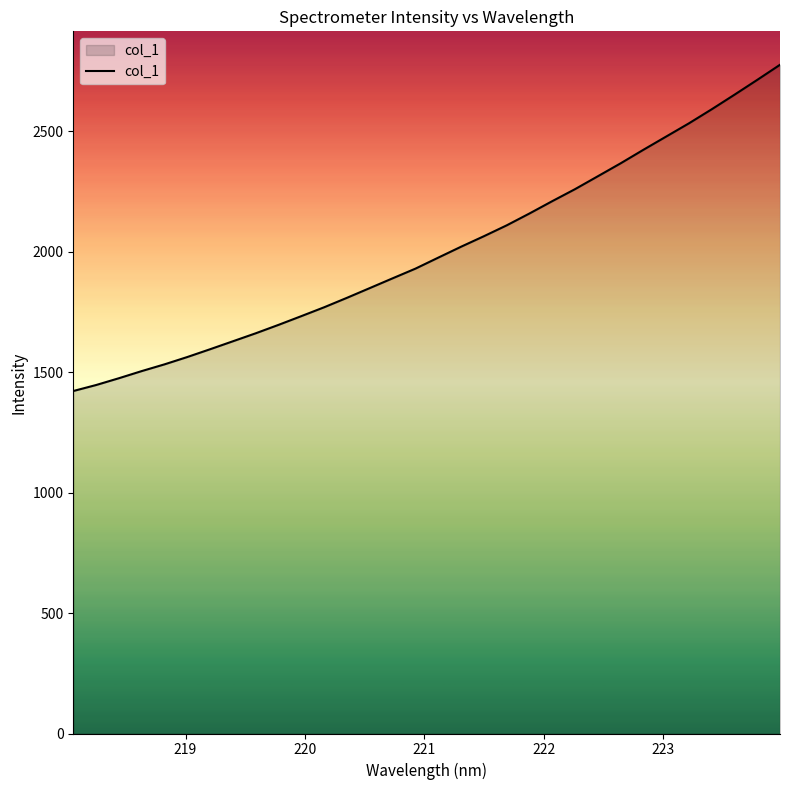

What is the difference between the second highest and second lowest values?

1266.3